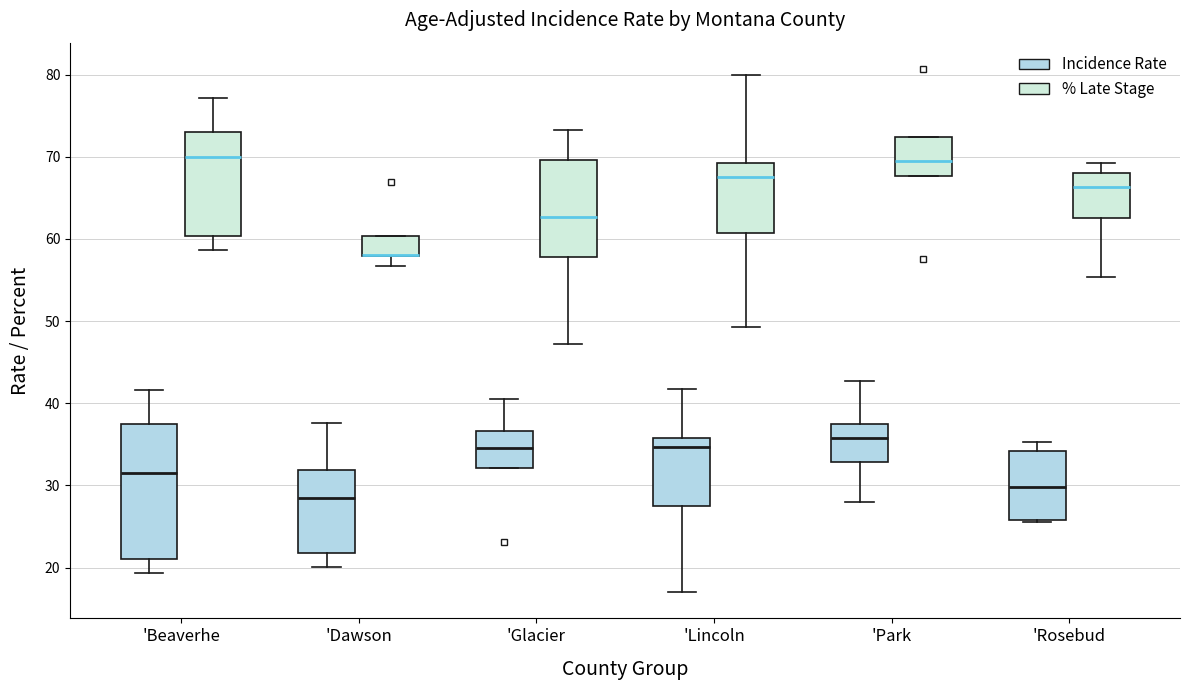

Where is the lower edge of the box for 'Park (% Late Stage) on the y-axis? The values are not printed on the chart, so give them approximately, as read against the axis.

68